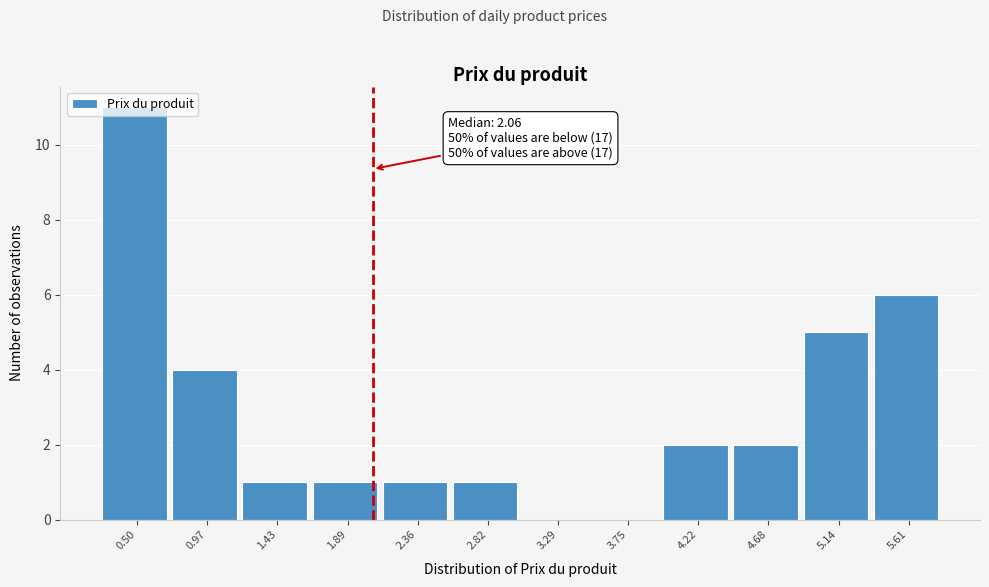

Over which range of the x-axis is the bar tallest?

0.25 to 0.75